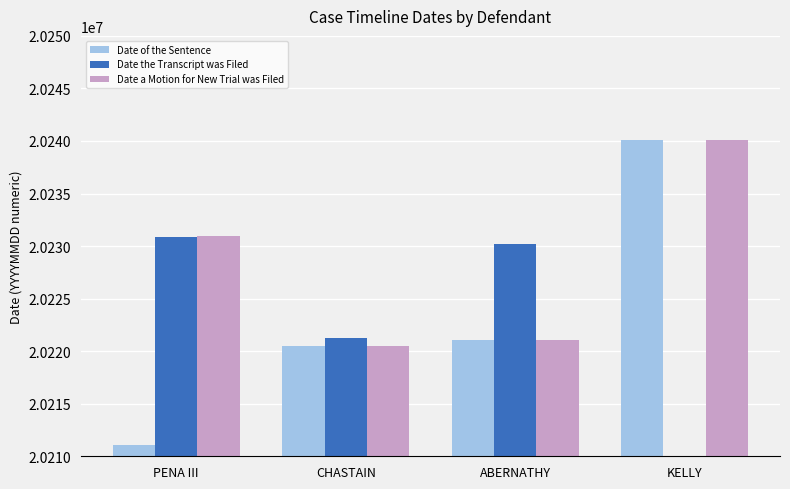

How many values in the Date a Motion for New Trial was Filed series exceed 20230926?

1